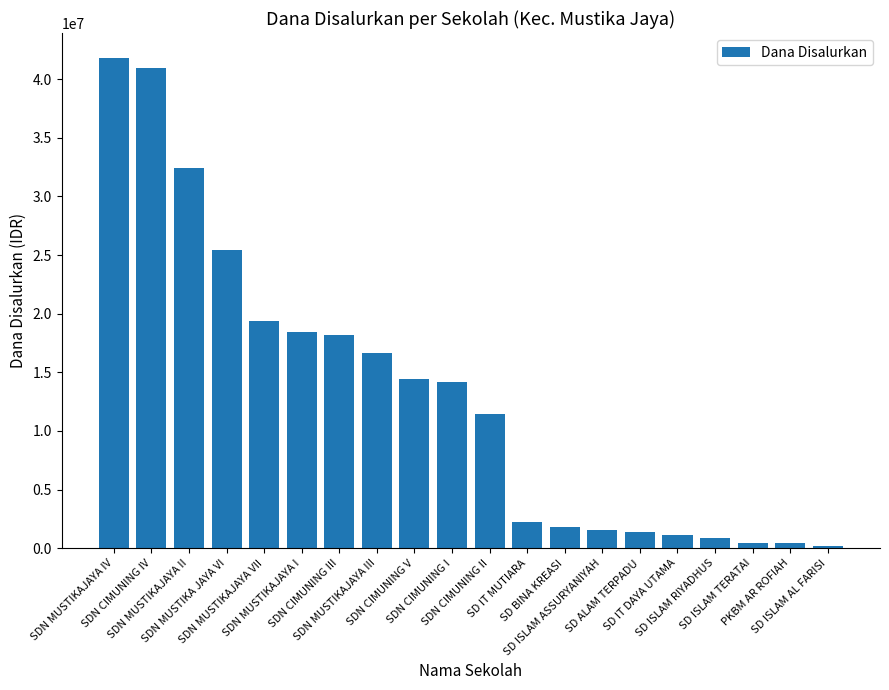

Which has a higher value, SD ISLAM TERATAI or SDN MUSTIKAJAYA II?

SDN MUSTIKAJAYA II